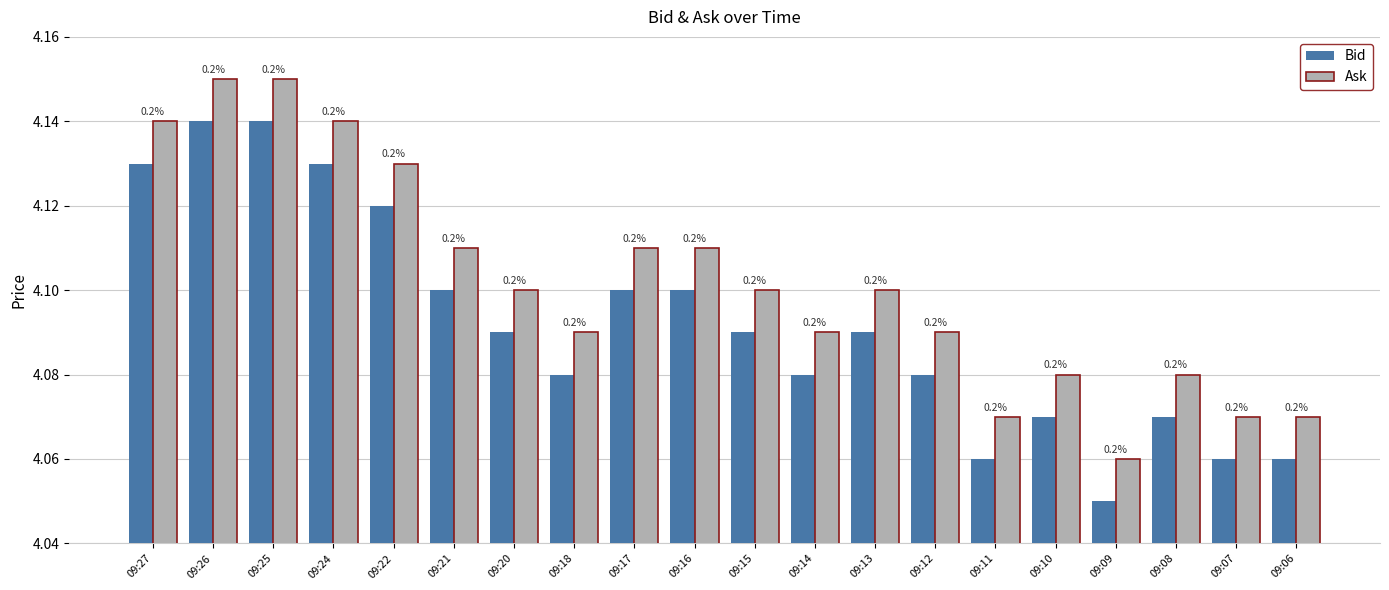

How many bars are there in each group?

2